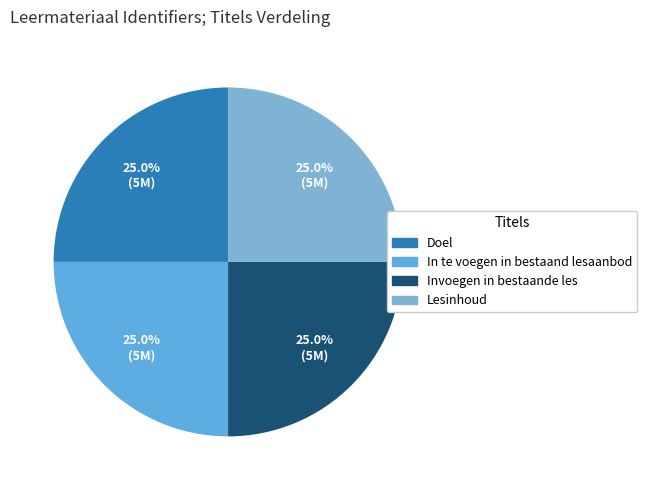

To the nearest percent, what percentage of the pie is Invoegen in bestaande les?

25%